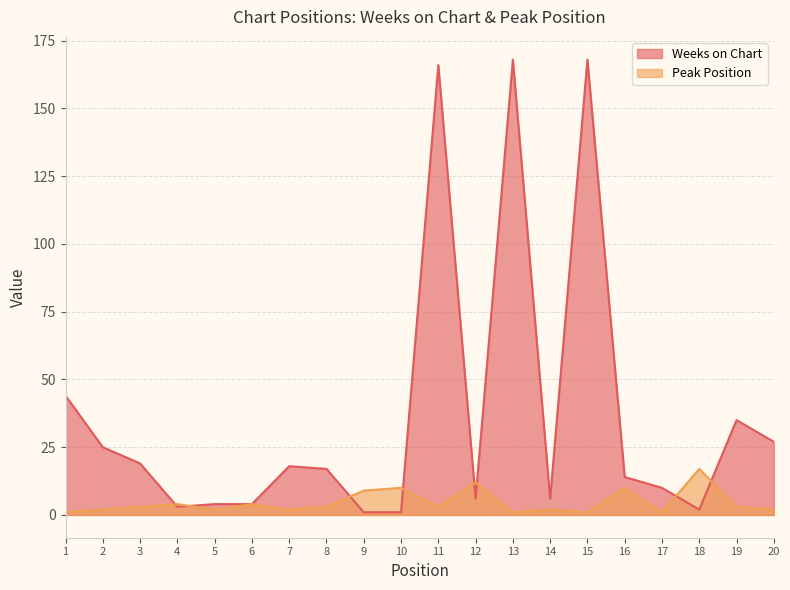

Between 14 and 5, which is larger?

14